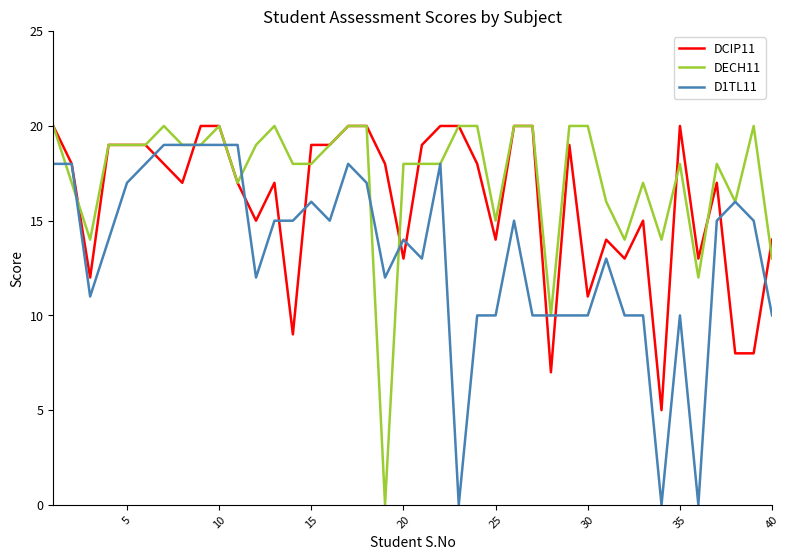

Which series has the largest total across all categories?

DECH11